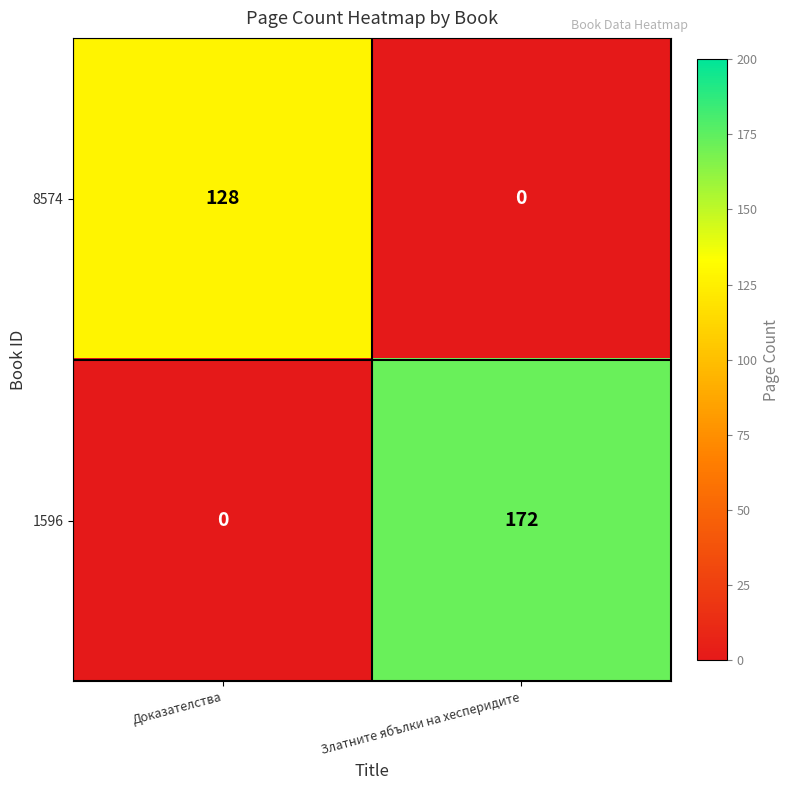

What is the spread (max minus min) of values at Доказателства?

128